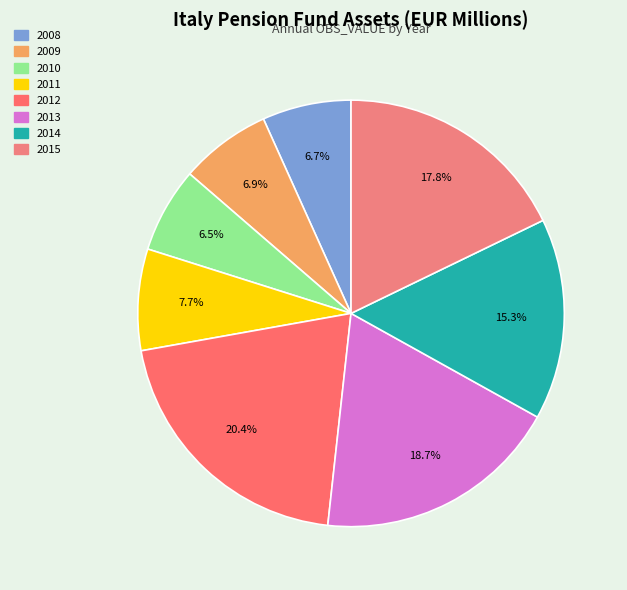

Which category has the smallest portion of the pie?

2010